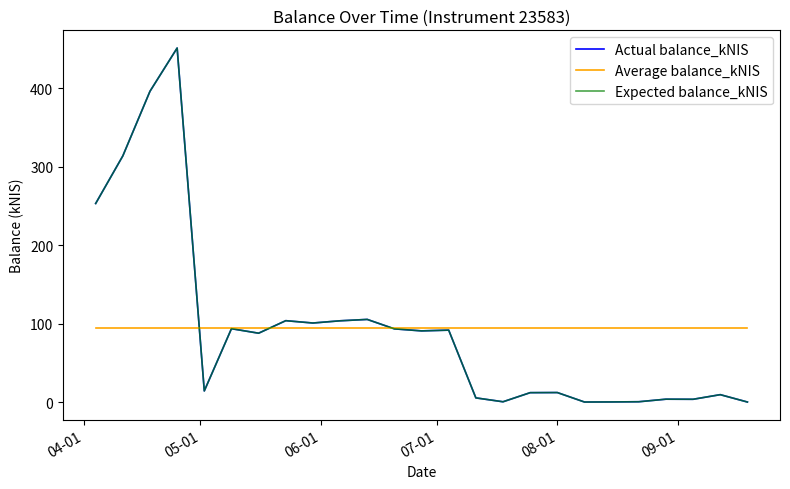

Is this an area chart (filled region under the line)?

No